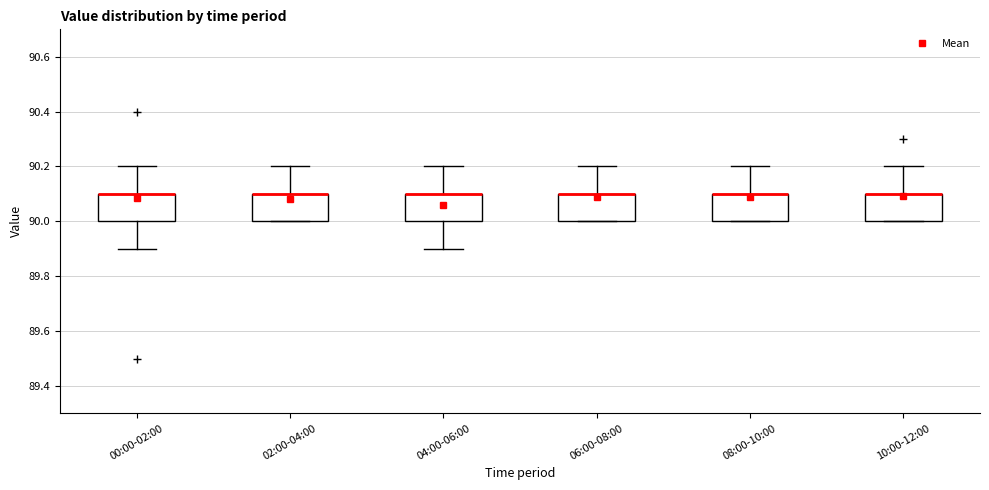

Reading left to right, transcribe this box plot: for each box, give where its median line is, the range the box spans, and where its two whiskers end, as read against the y-axis. The values are not printed on the chart, so give them approximately, as read against the axis.

00:00-02:00: median 90.1 (drawn on the box's upper edge), box 90.0 to 90.1, whiskers 89.9 to 90.2
02:00-04:00: median 90.1 (drawn on the box's upper edge), box 90.0 to 90.1, whiskers 90.0 to 90.2
04:00-06:00: median 90.1 (drawn on the box's upper edge), box 90.0 to 90.1, whiskers 89.9 to 90.2
06:00-08:00: median 90.1 (drawn on the box's upper edge), box 90.0 to 90.1, whiskers 90.0 to 90.2
08:00-10:00: median 90.1 (drawn on the box's upper edge), box 90.0 to 90.1, whiskers 90.0 to 90.2
10:00-12:00: median 90.1 (drawn on the box's upper edge), box 90.0 to 90.1, whiskers 90.0 to 90.2